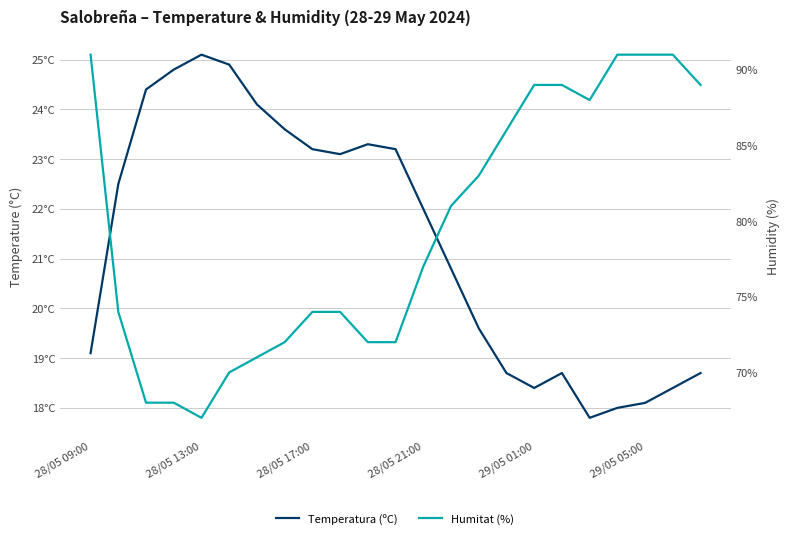

Between 28/05 09:00 and 11, which is larger?

11